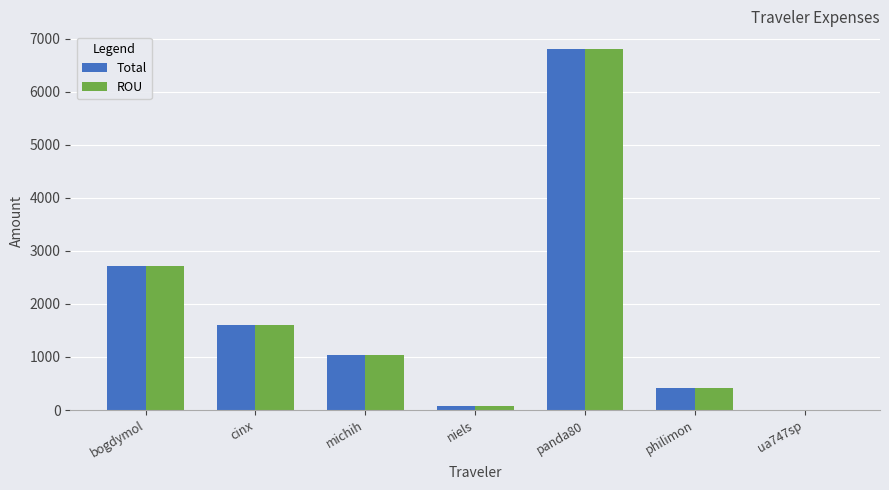

Is it true that ROU equals 659.7 at cinx?

False